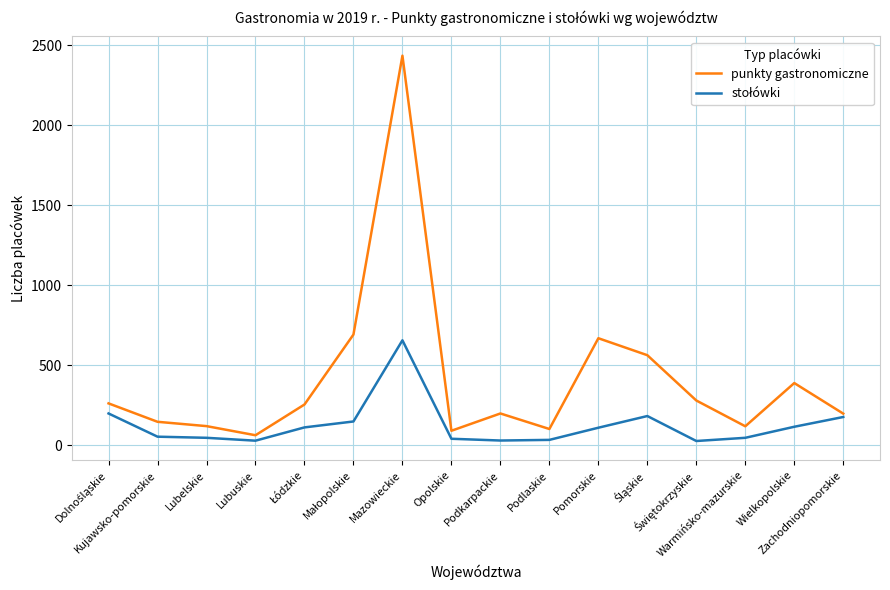

At how many categories does at least one series exceed 1632?

1